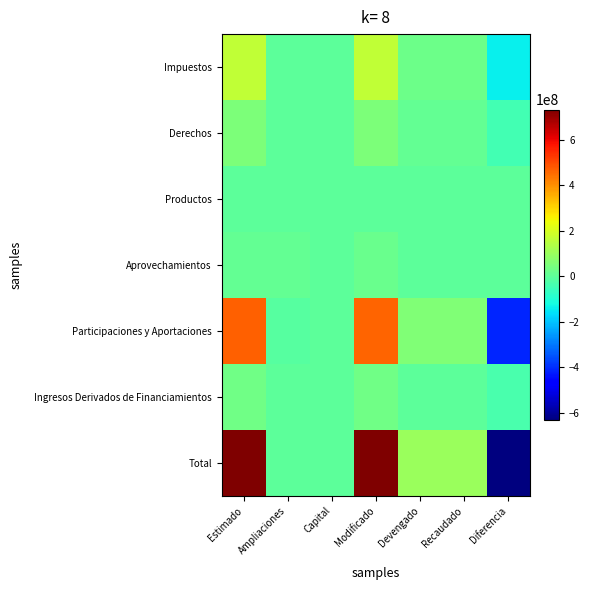

Reading right to left, what are all the values shown in this chart?

Impuestos: Diferencia=-136556002.9	Recaudado=25959196.6	Devengado=25959196.6	Modificado=162515199.5	Capital=0.0	Ampliaciones=0.0	Estimado=162515199.5
Derechos: Diferencia=-43301971.2	Recaudado=11786720.3	Devengado=11786720.3	Modificado=55088691.5	Capital=0.0	Ampliaciones=0.0	Estimado=55088691.5
Productos: Diferencia=983835.2	Recaudado=1338835.5	Devengado=1338835.5	Modificado=355000.4	Capital=0.0	Ampliaciones=0.0	Estimado=355000.4
Aprovechamientos: Diferencia=-796362.6	Recaudado=1903257.4	Devengado=1903257.4	Modificado=20546380.0	Capital=0.0	Ampliaciones=9846760.0	Estimado=10699620.0
Participaciones y Aportaciones: Diferencia=-411632725.4	Recaudado=59561211.1	Devengado=59561211.1	Modificado=461347176.5	Capital=0.0	Ampliaciones=-9846760.0	Estimado=471193936.5
Ingresos Derivados de Financiamientos: Diferencia=-32883078.3	Recaudado=0.0	Devengado=0.0	Modificado=32883078.3	Capital=0.0	Ampliaciones=0.0	Estimado=32883078.3
Total: Diferencia=-632186305.2	Recaudado=100549220.9	Devengado=100549220.9	Modificado=732735526.1	Capital=0.0	Ampliaciones=0.0	Estimado=732735526.1